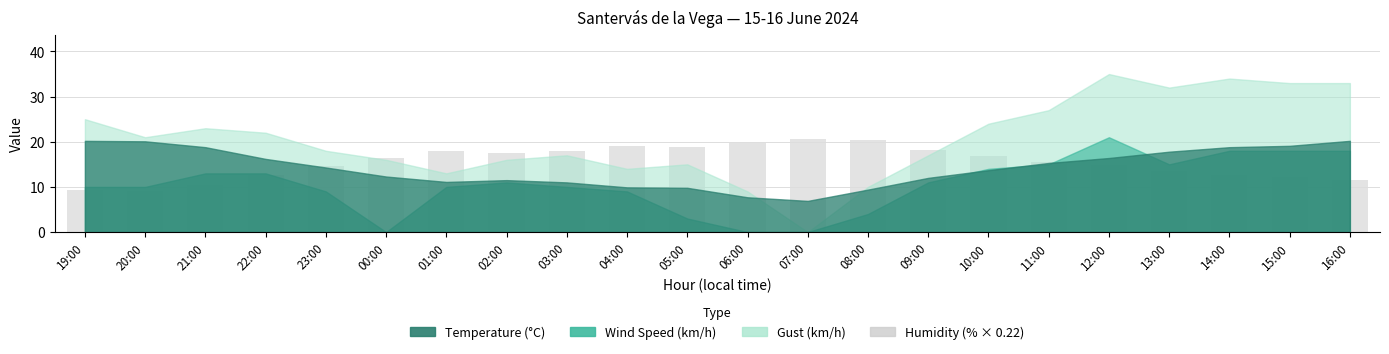

What is the smallest value displayed?

9.0